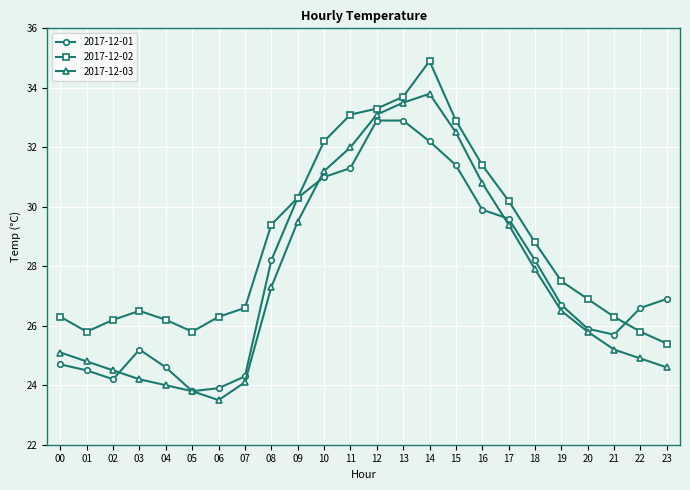

At which category is the sum across all series the highest?

14